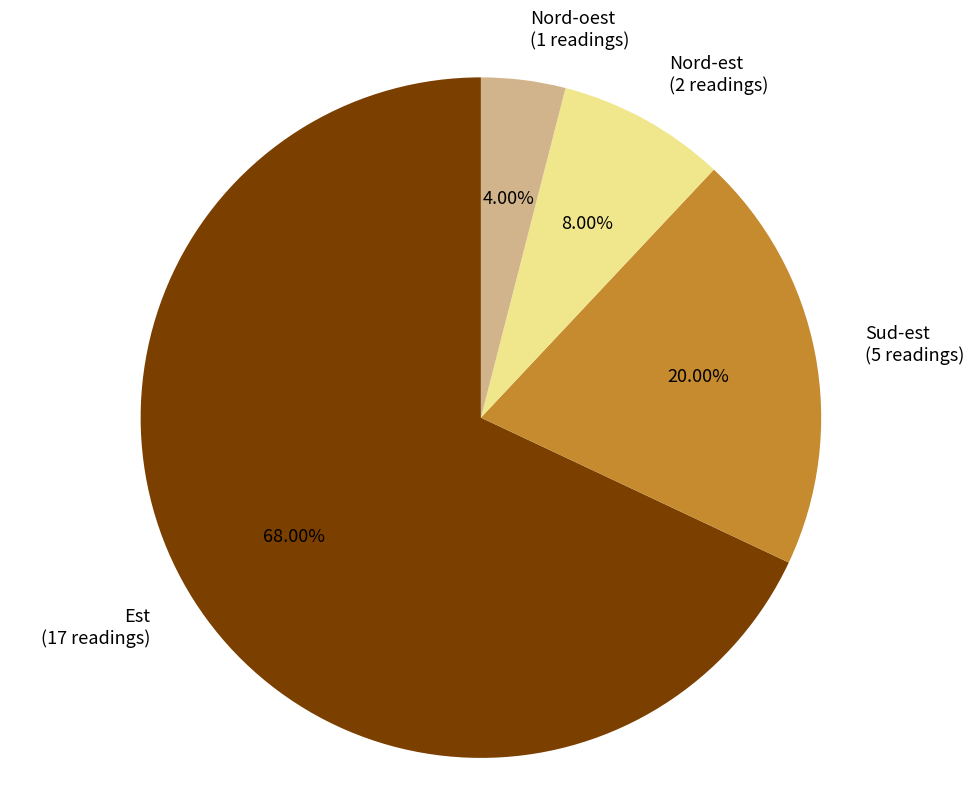

Rank the categories by value from lowest to highest.

Nord-oest, Nord-est, Sud-est, Est